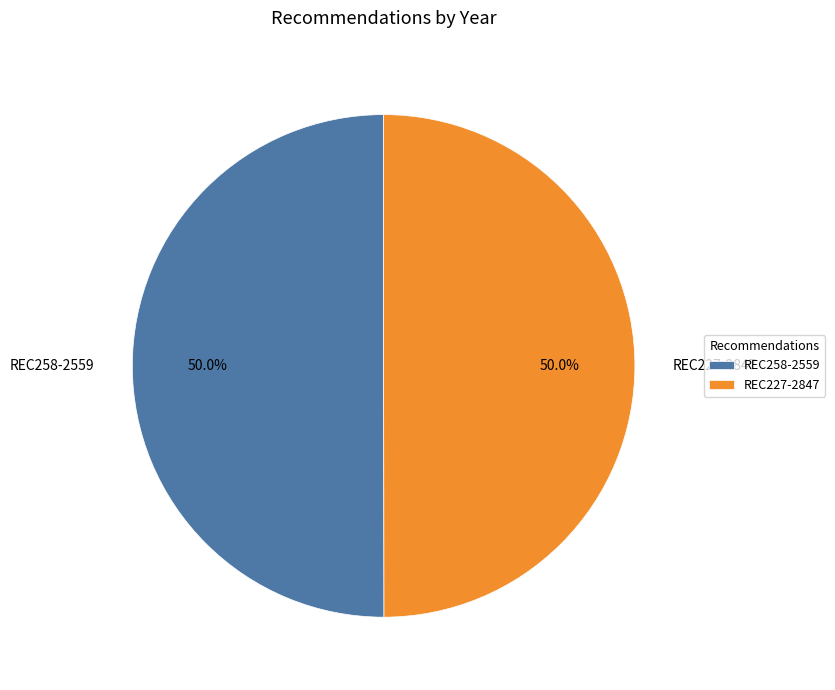

What percentage is the REC227-2847 slice, to the nearest percent?

50%